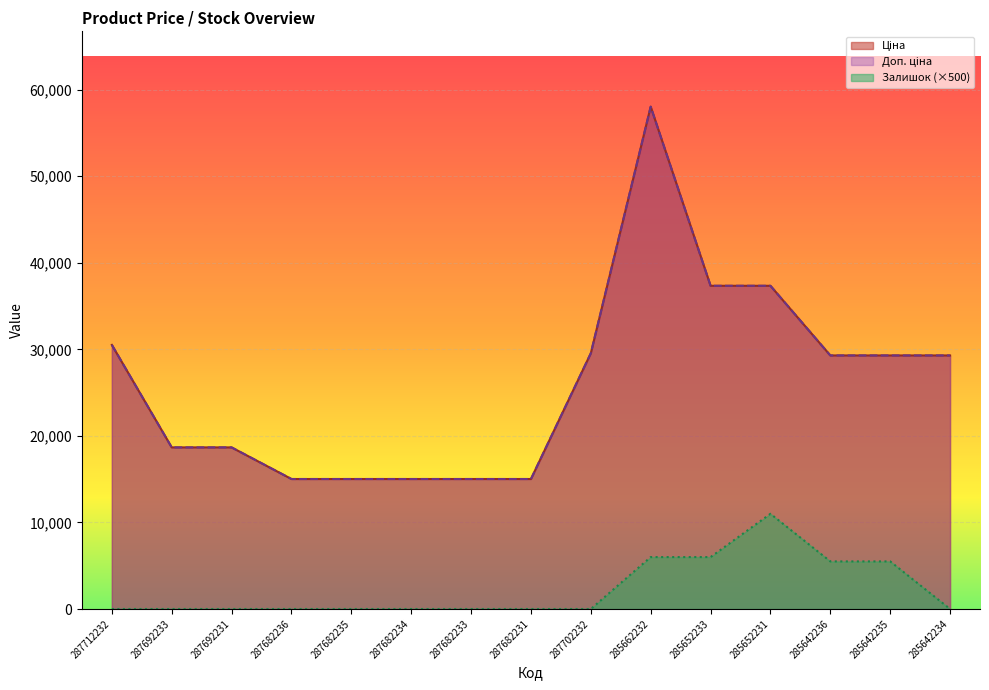

What is the label of the 3rd point from the right?

285642236